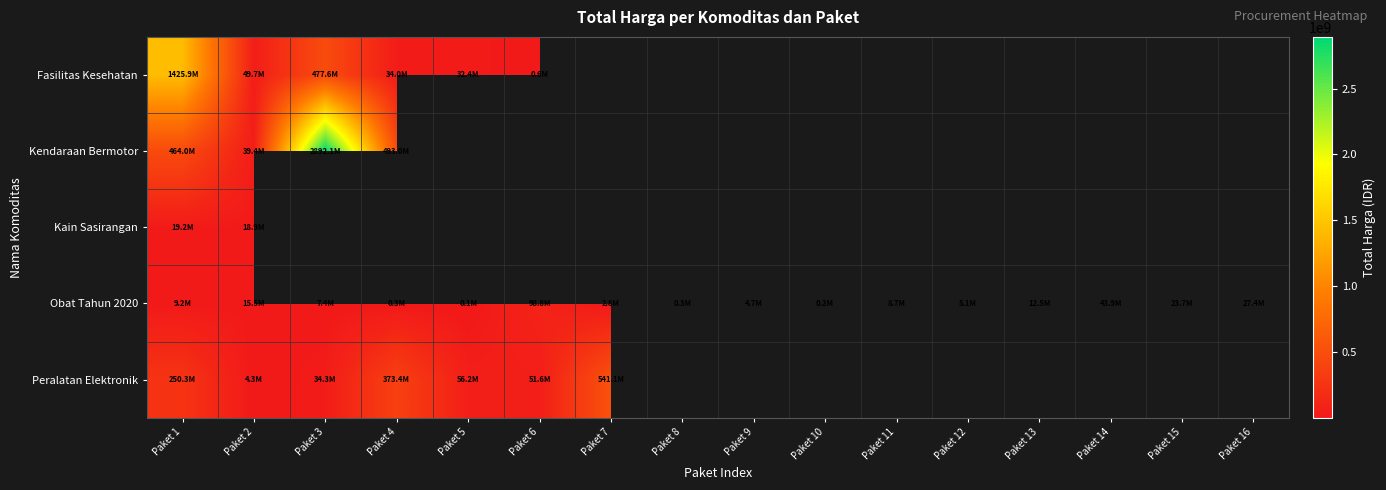

What is the spread (max minus min) of values at Paket 4?

492666400.0